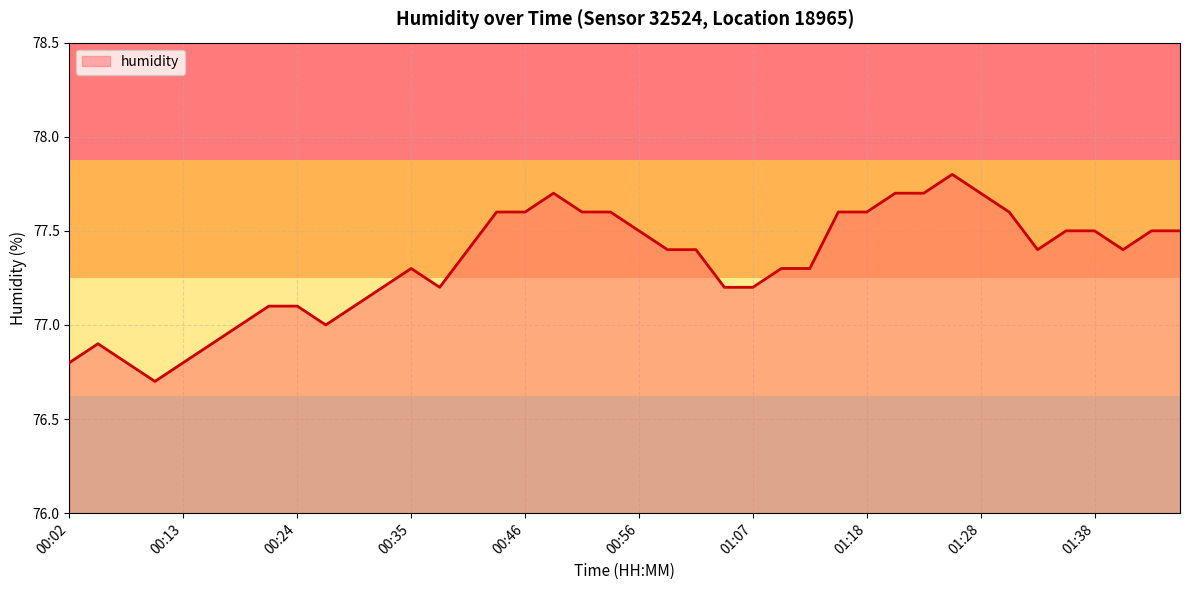

What is the maximum value shown in the chart?

77.8